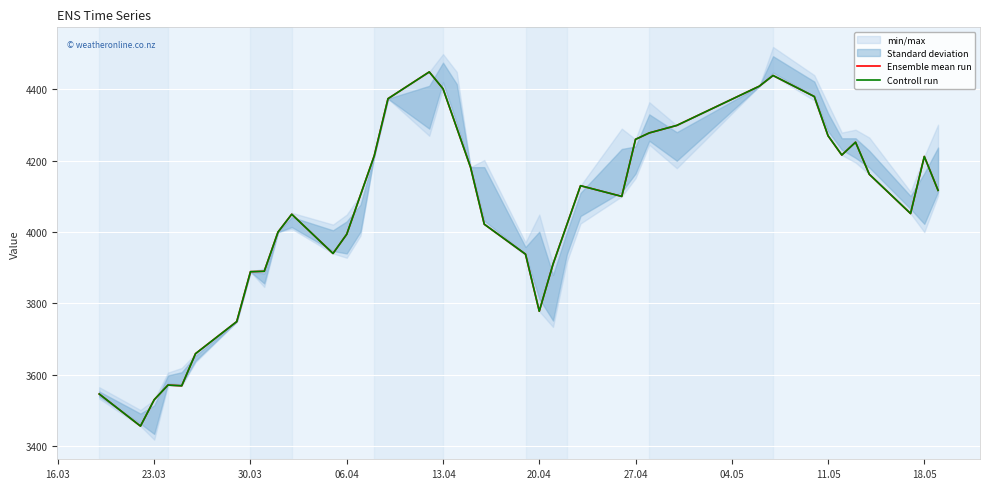

List the series in order of their peak value, lowest first.

Ensemble mean run, Controll run